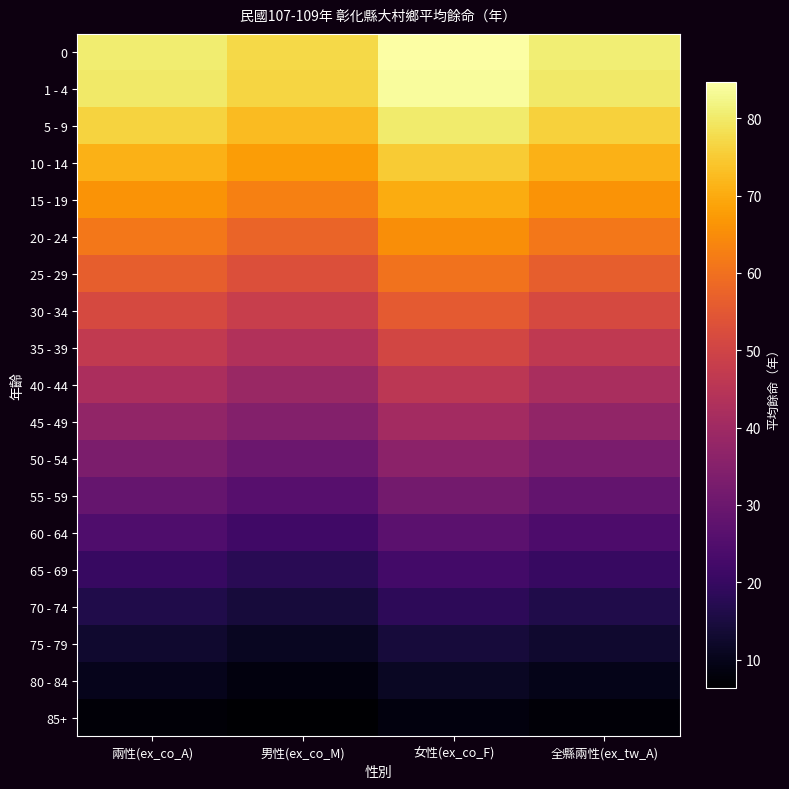

How many data points does each series have?

4